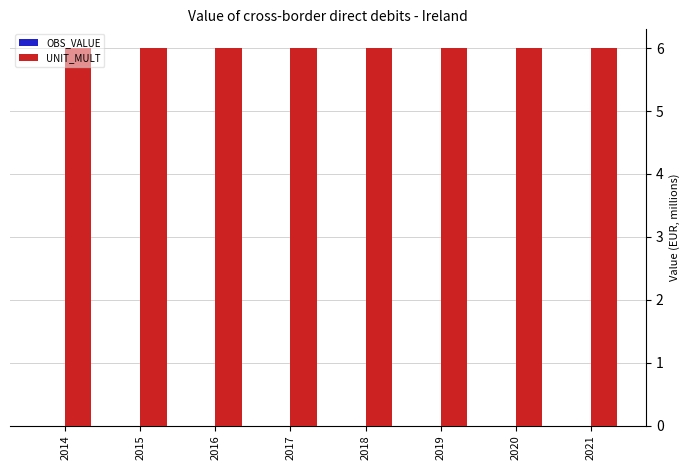

At 2021, list the series in order from smallest to largest.

OBS_VALUE, UNIT_MULT